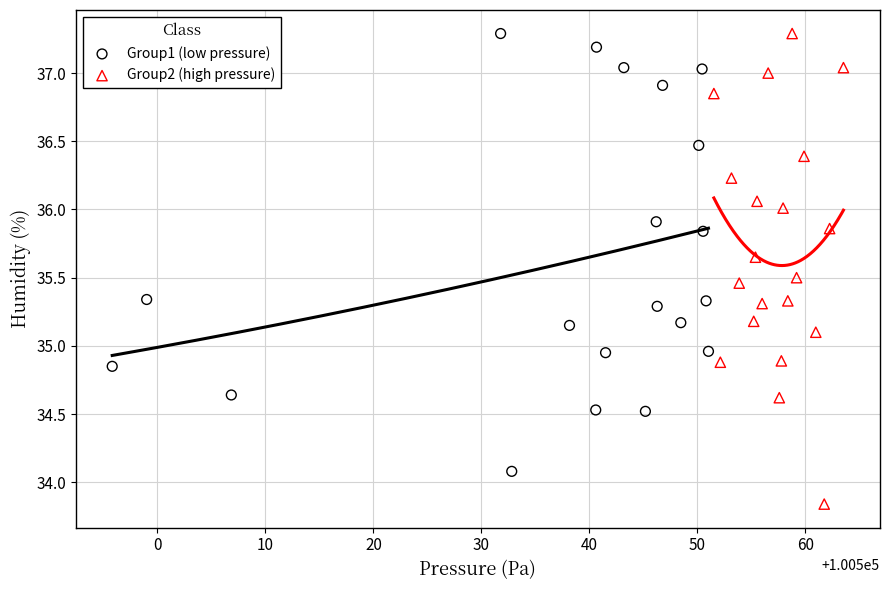

Which series contains the lowest Y value?

Group2 (high pressure)